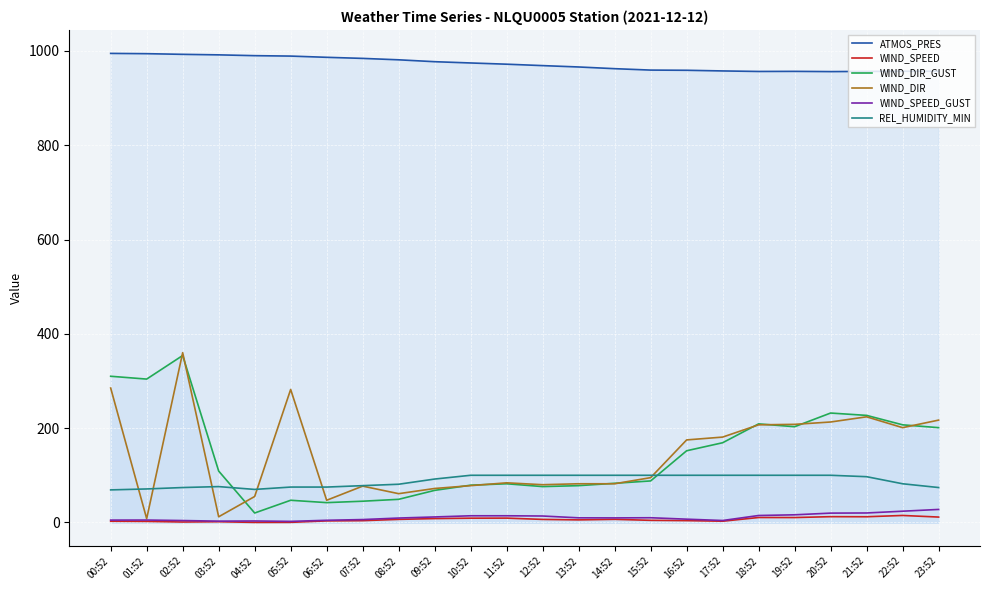

What is the total value across all series at 05:52?

1395.4